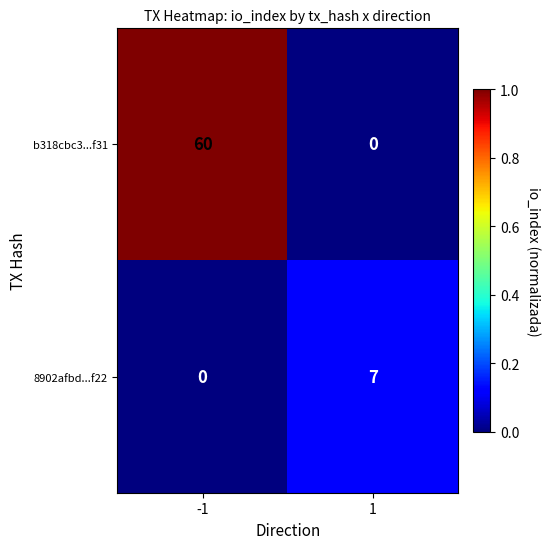

Which series has the widest spread of values?

b318cbc3...f31